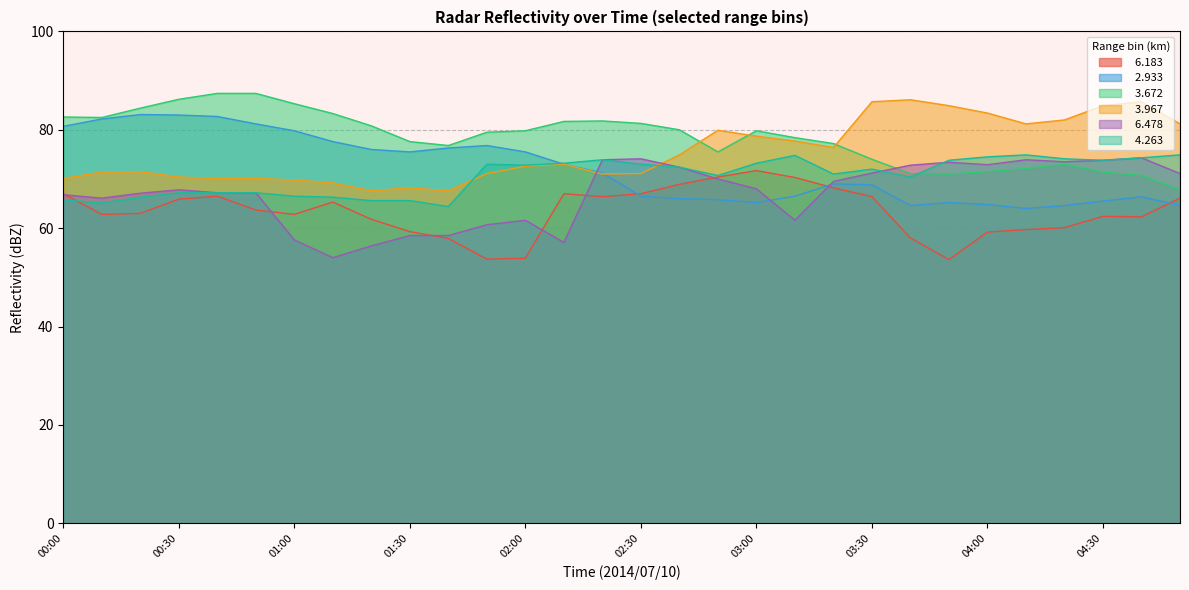

What is the difference between the second highest and minimum values in the   3.672 series?

19.6